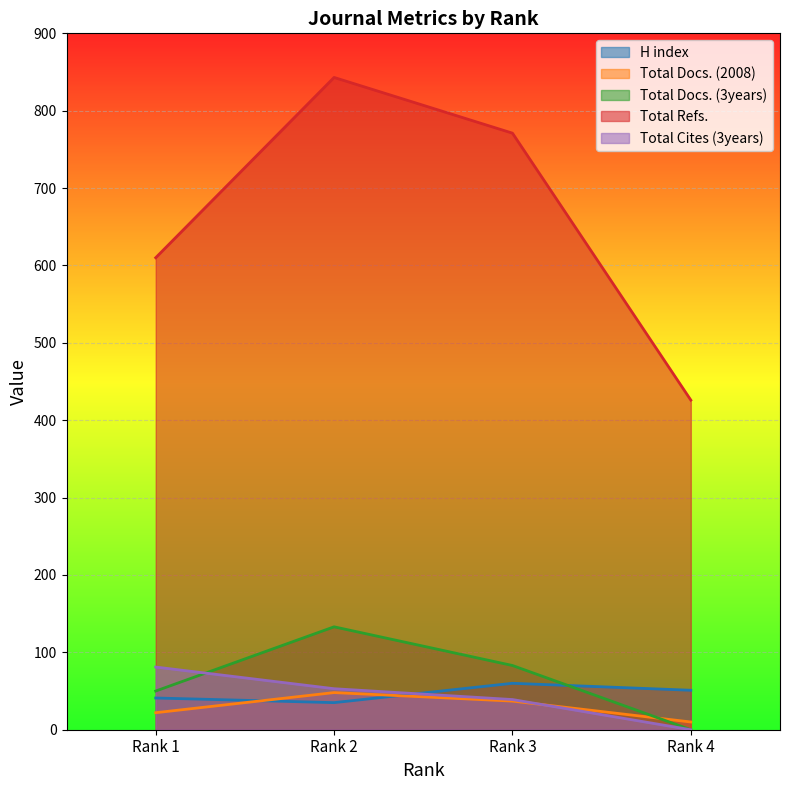

What are all the series names shown in the legend?

H index, Total Docs. (2008), Total Docs. (3years), Total Refs., Total Cites (3years)